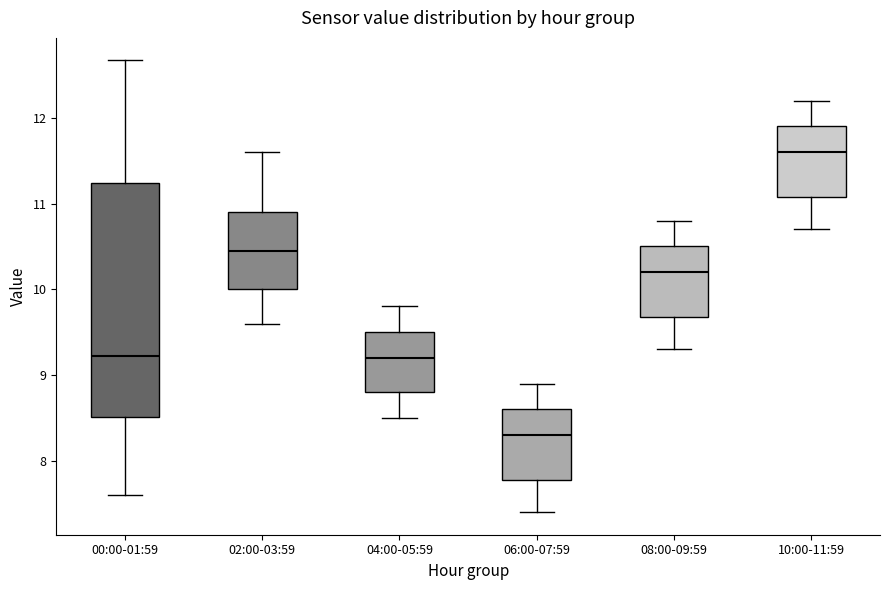

Reading left to right, transcribe this box plot: for each box, give where its median line is, the range the box spans, and where its two whiskers end, as read against the y-axis. The values are not printed on the chart, so give them approximately, as read against the axis.

00:00-01:59: median 9.2, box 8.5 to 11.2, whiskers 7.6 to 12.7
02:00-03:59: median 10.5, box 10.0 to 10.9, whiskers 9.6 to 11.6
04:00-05:59: median 9.2, box 8.8 to 9.5, whiskers 8.5 to 9.8
06:00-07:59: median 8.3, box 7.8 to 8.6, whiskers 7.4 to 8.9
08:00-09:59: median 10.2, box 9.7 to 10.5, whiskers 9.3 to 10.8
10:00-11:59: median 11.6, box 11.1 to 11.9, whiskers 10.7 to 12.2